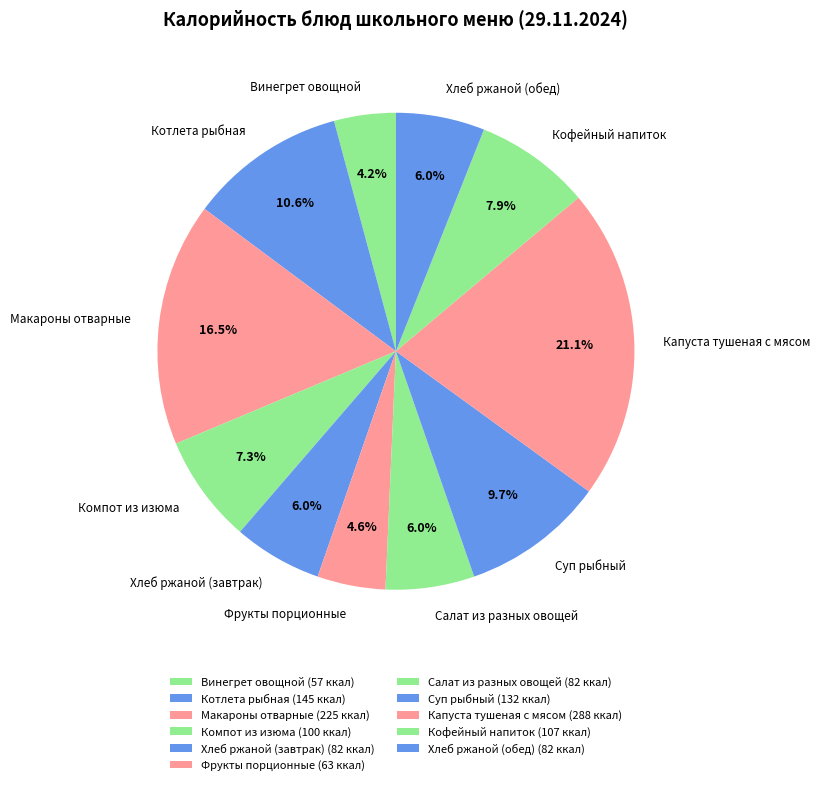

Is it true that Кофейный напиток is 20% of the pie?

False